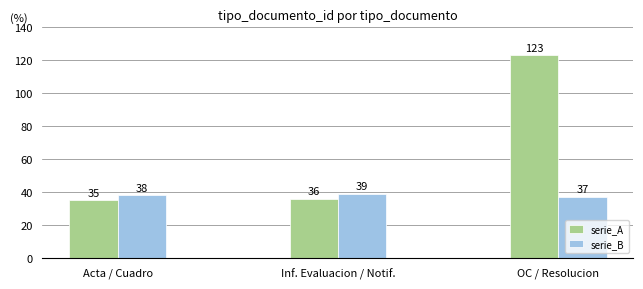

How many bars are there in each group?

2